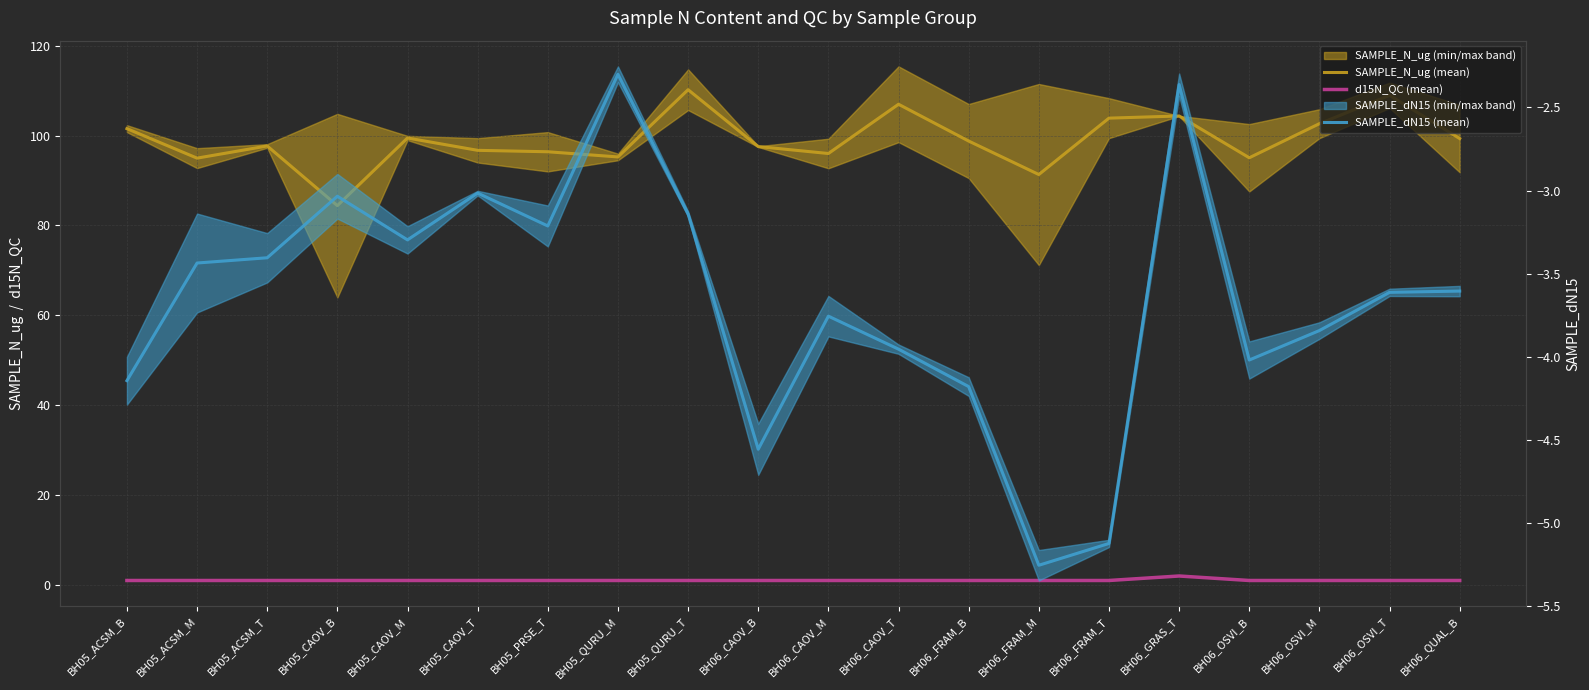

True or false: d15N_QC (mean) and SAMPLE_dN15 (mean) cross at least once.

False